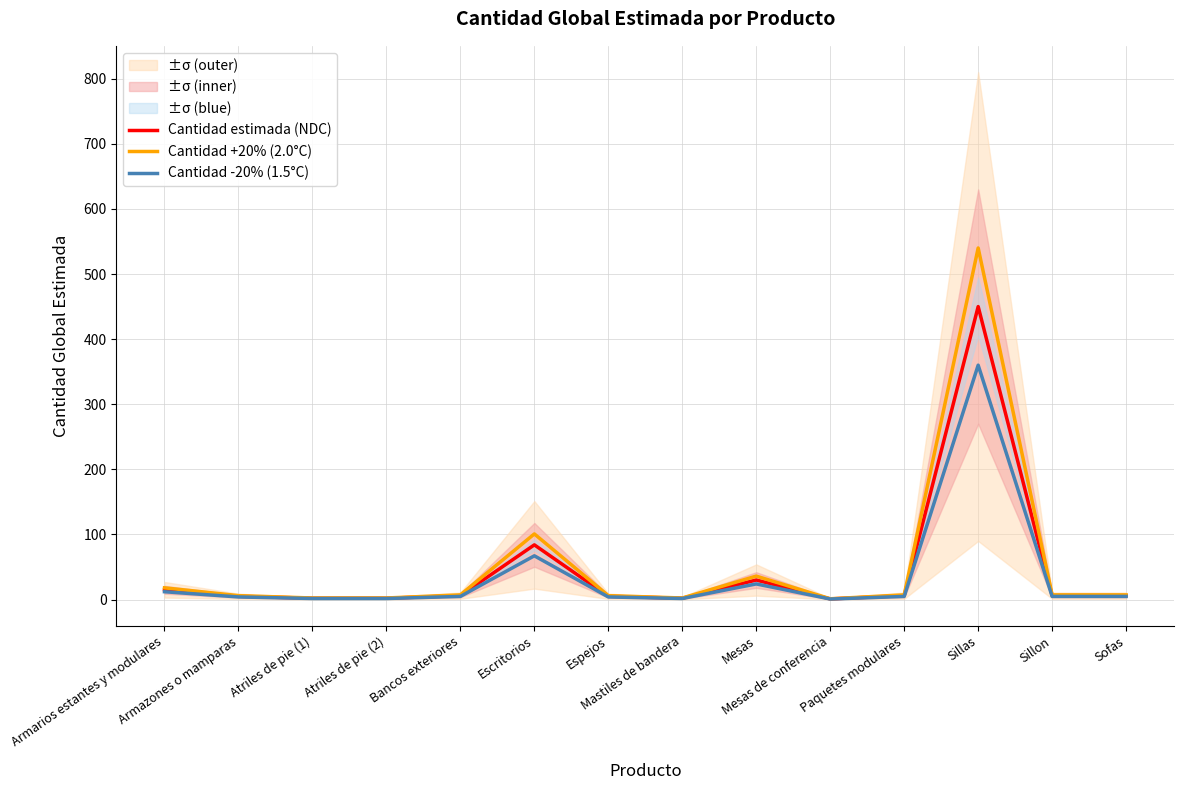

At which label is Cantidad +20% (2.0°C) closest to 270?

Escritorios